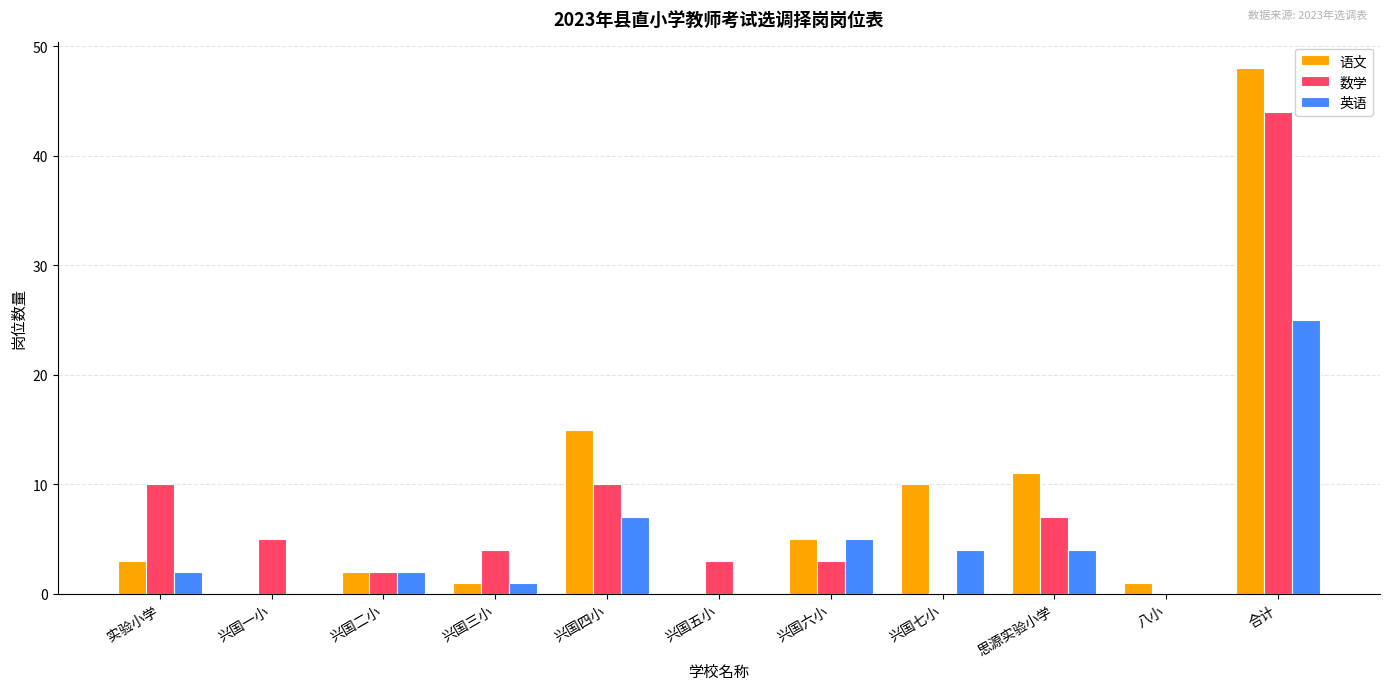

Read the 语文 value at 合计.

48